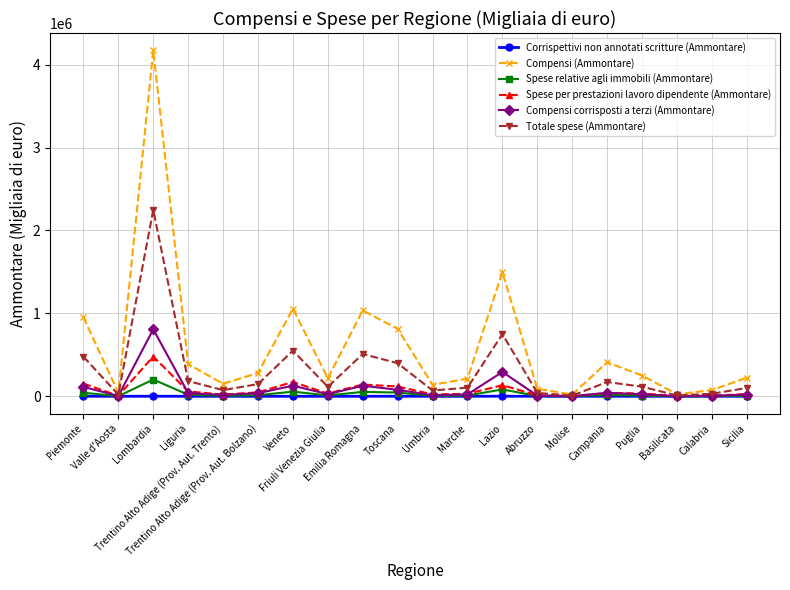

What are all the series names shown in the legend?

Corrispettivi non annotati scritture (Ammontare), Compensi (Ammontare), Spese relative agli immobili (Ammontare), Spese per prestazioni lavoro dipendente (Ammontare), Compensi corrisposti a terzi (Ammontare), Totale spese (Ammontare)